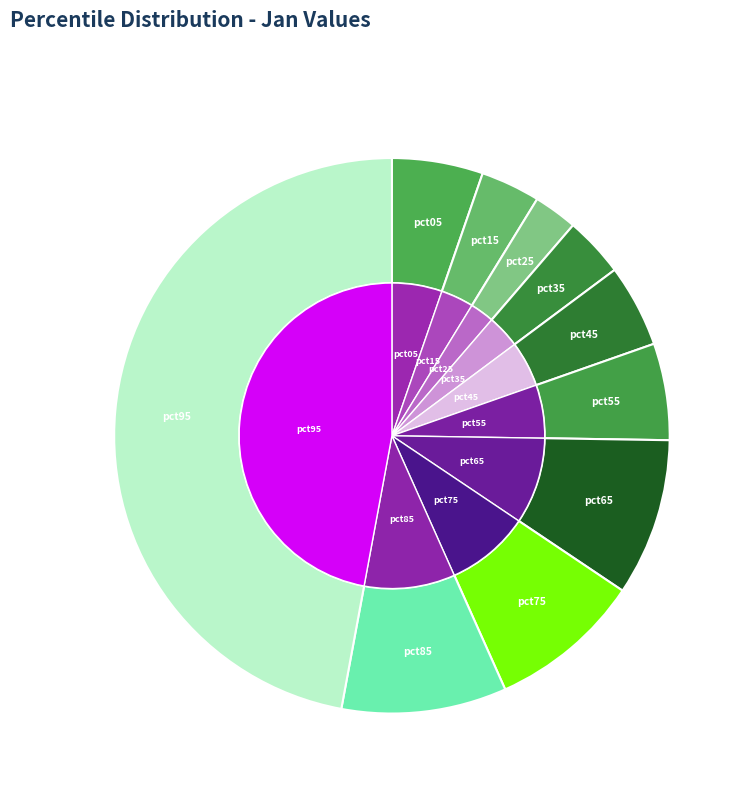

Is there any slice that represents more than half of the pie?

No